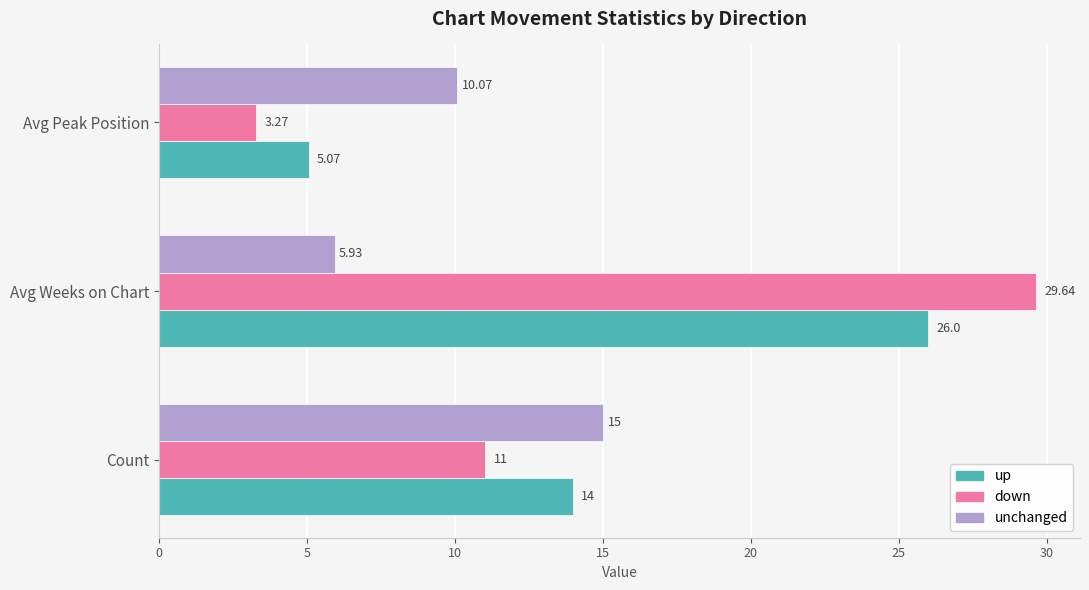

What is the difference between the maximum and minimum values in the up series?

20.9